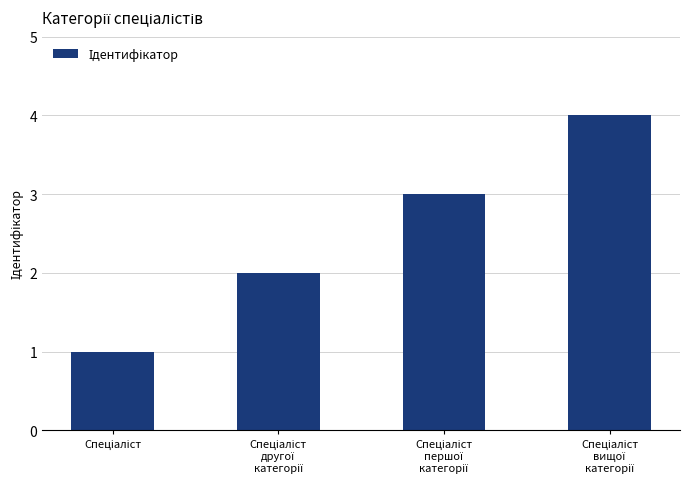

What is the difference between the maximum and minimum values?

3